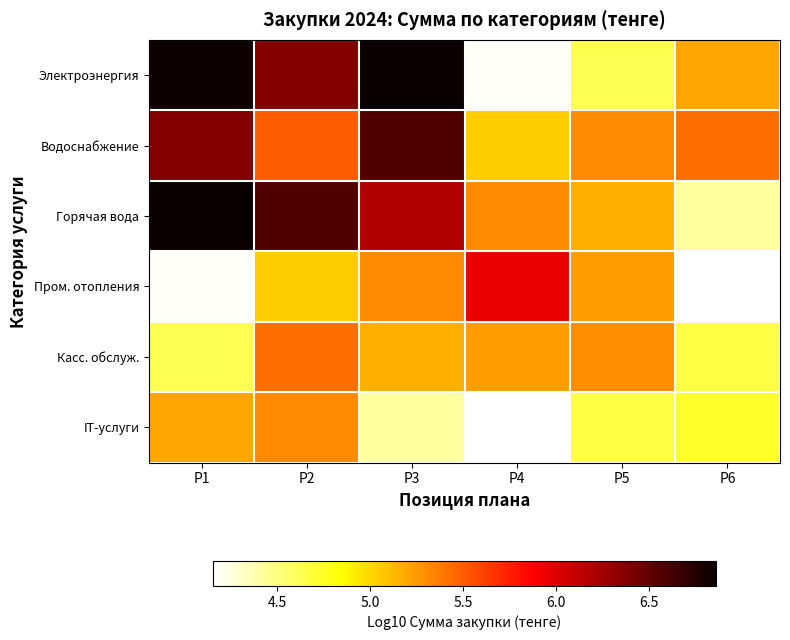

At which category does the chart reach its minimum across all series?

Р6